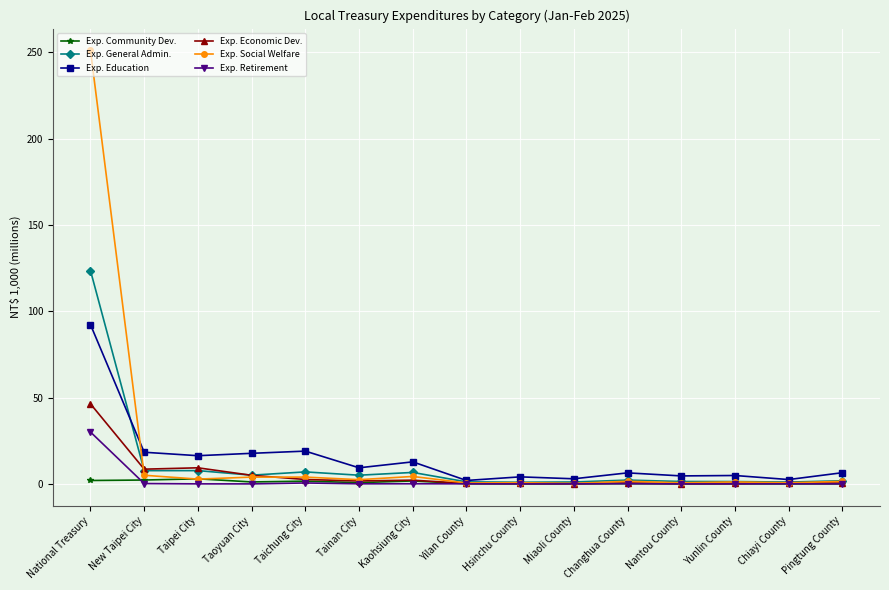

At which label does Exp. Economic Dev. reach its peak?

National Treasury